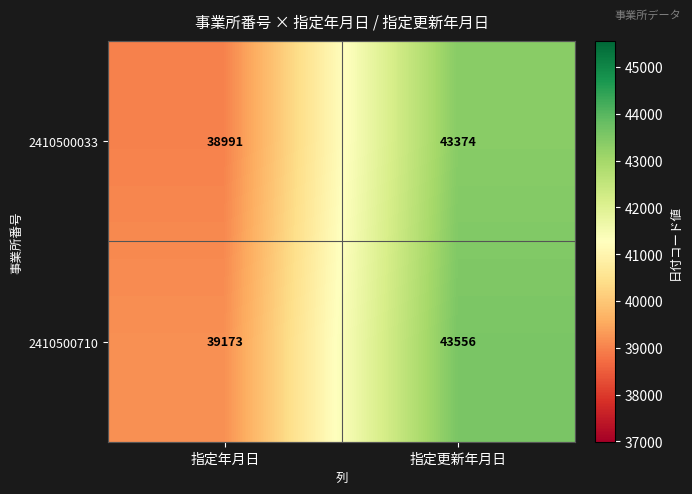

List the series in order of their overall mean, highest first.

2410500710, 2410500033